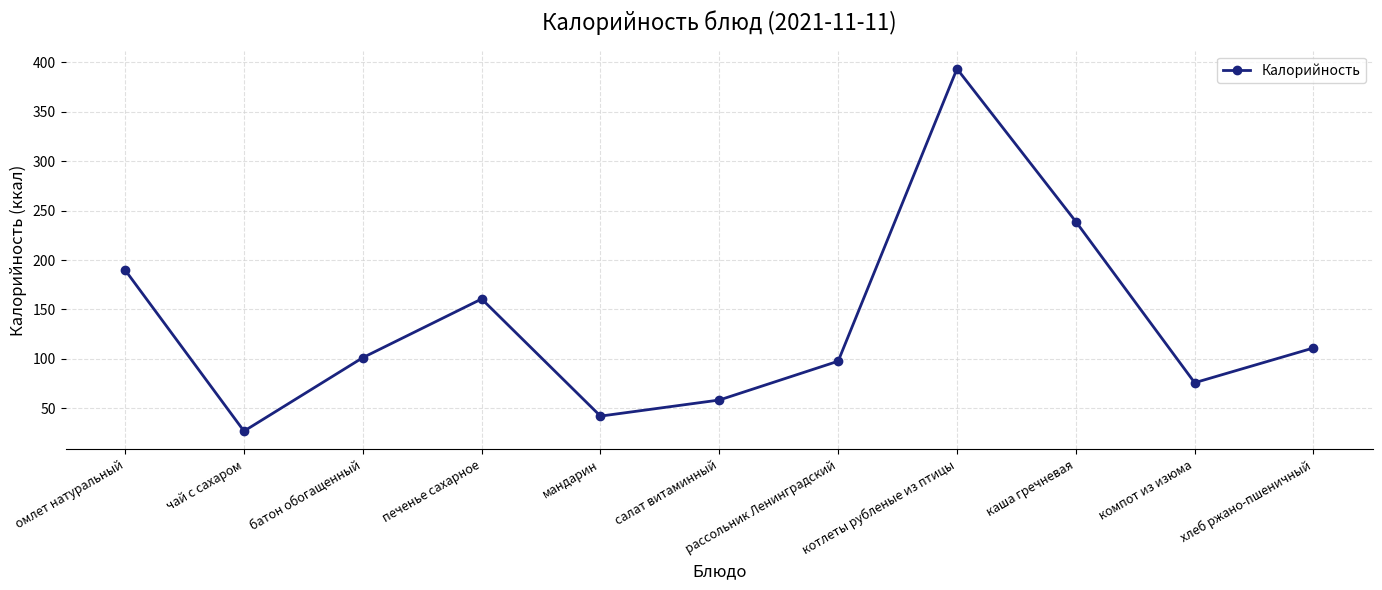

Reading right to left, transcribe all the data shown in this chart.

111.0	75.8	238.9	393.6	97.6	58.3	42.0	160.6	101.2	26.8	189.8